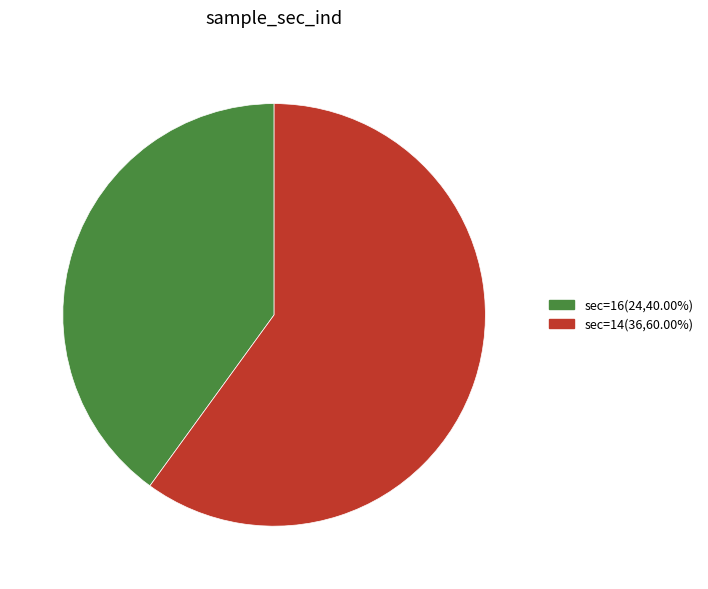

Does any single category account for the majority?

Yes